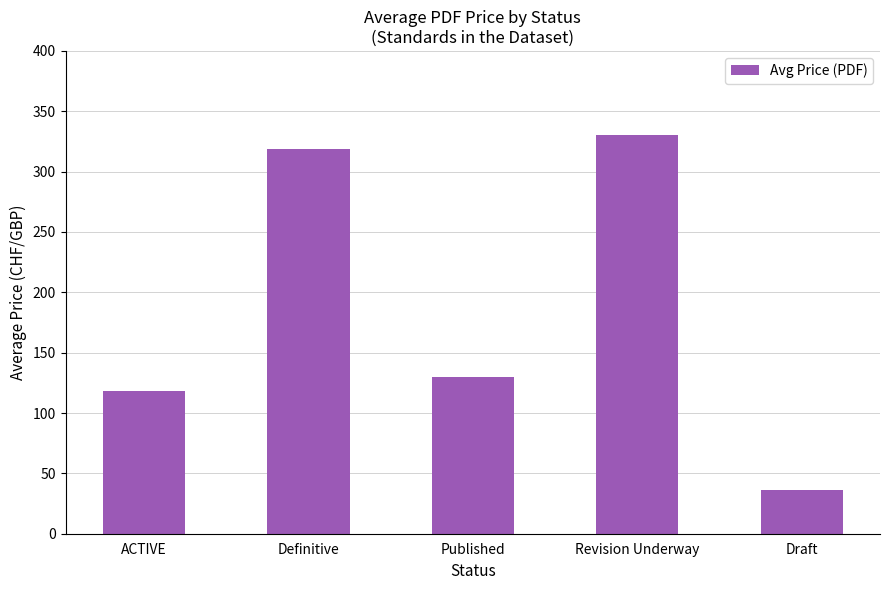

Reading right to left, transcribe all the data shown in this chart.

36.0	330.0	130.2	319.0	118.5